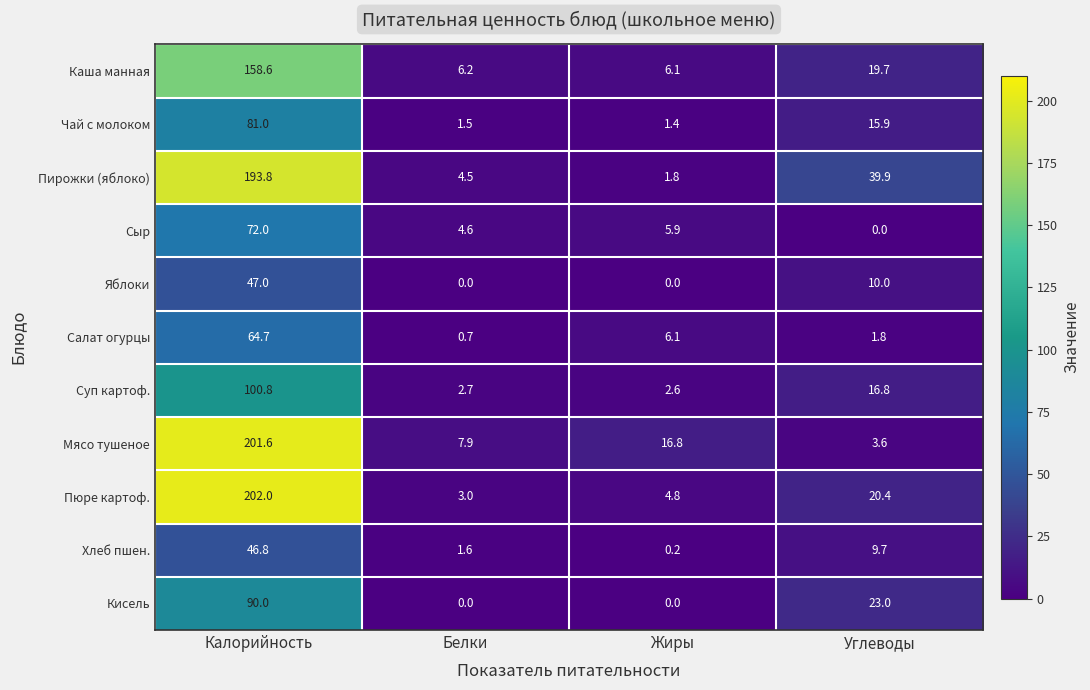

How many data points does each series have?

4